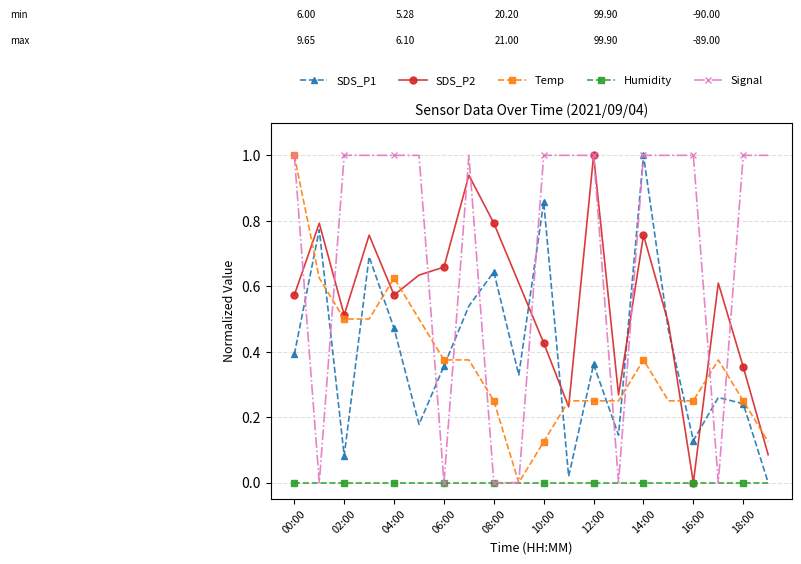

What is the greatest value displayed?

1.0